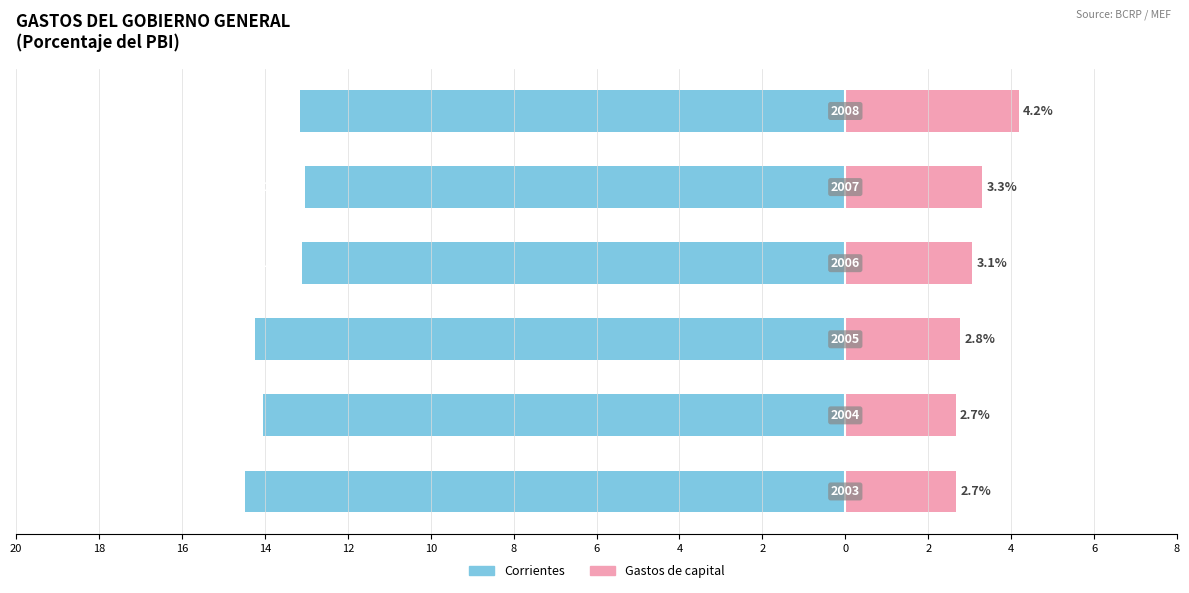

How many groups of bars are there?

6